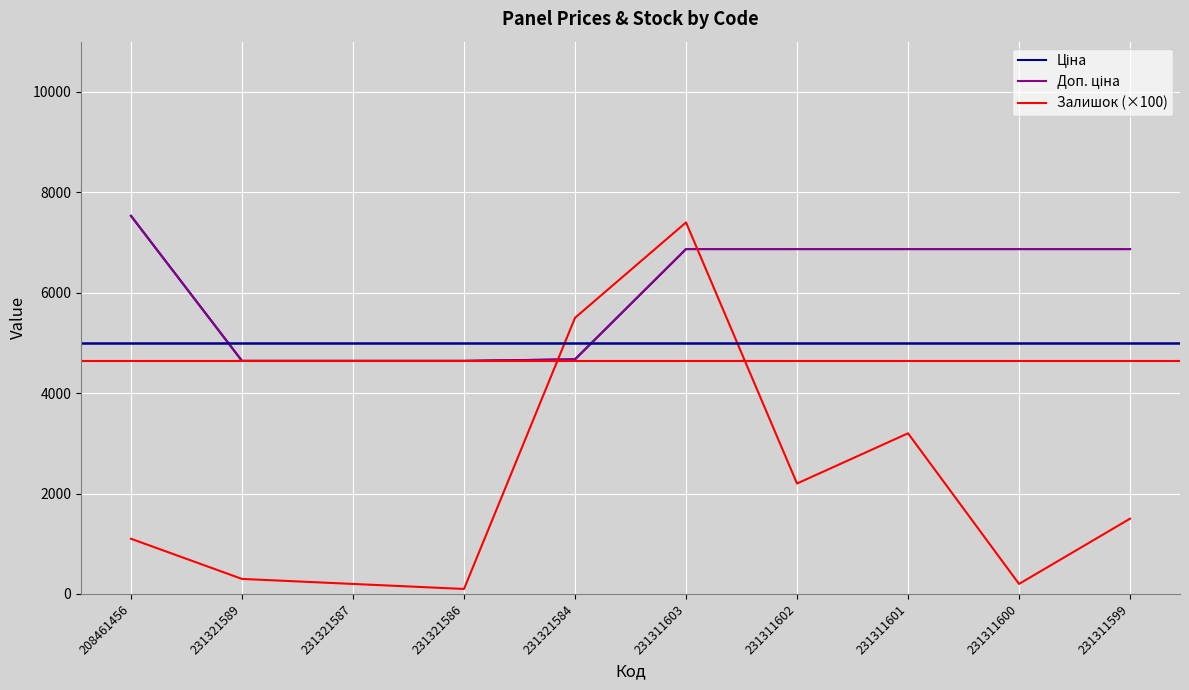

At which category is the sum across all series the highest?

231311603